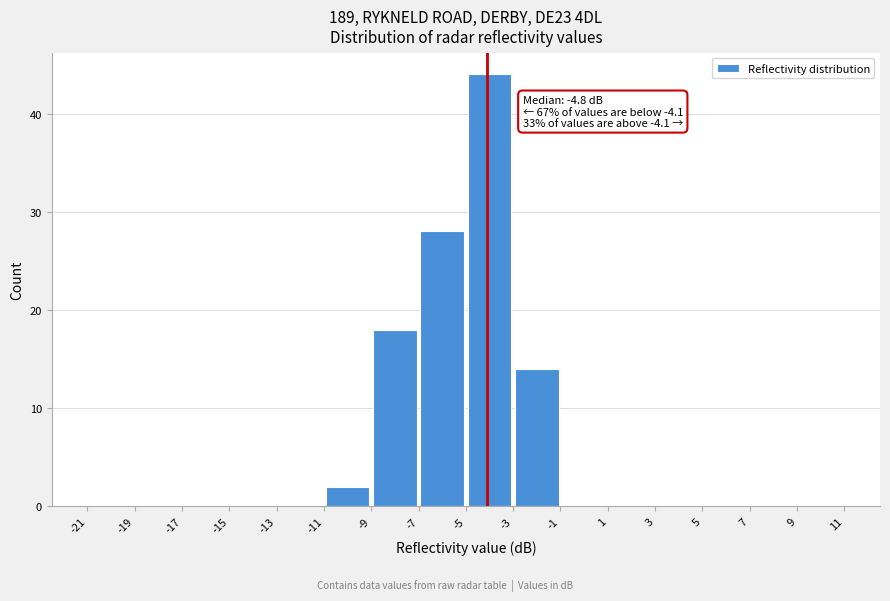

Which range on the x-axis has the tallest bar?

-5 to -3